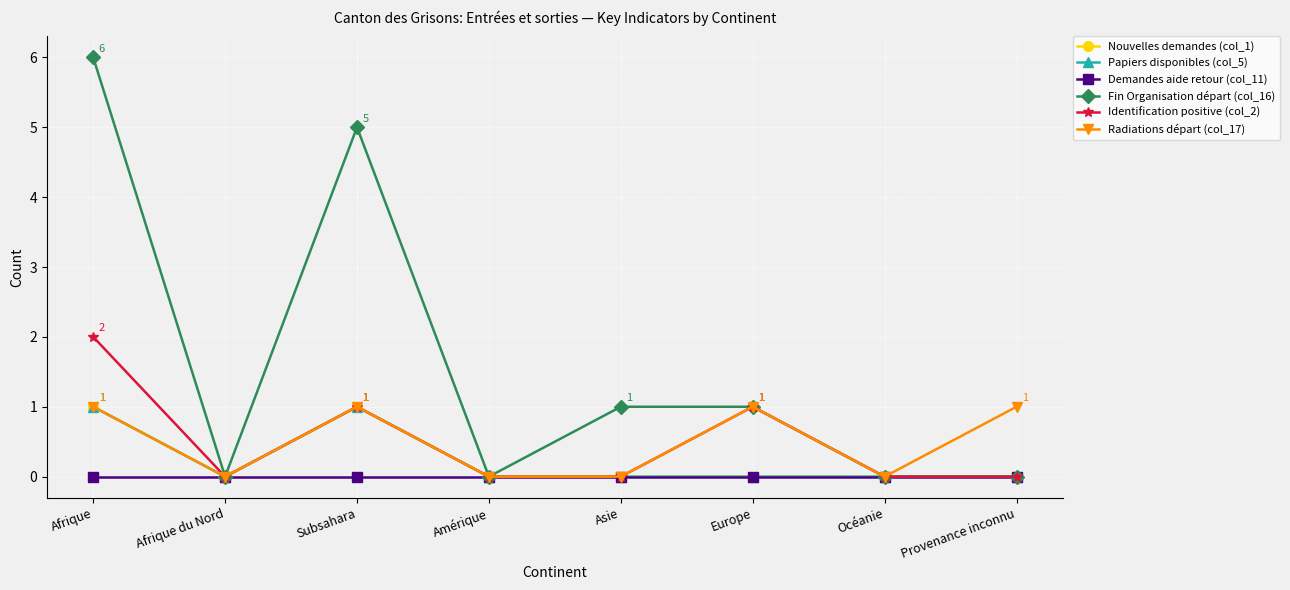

Does the chart have visible grid lines?

Yes